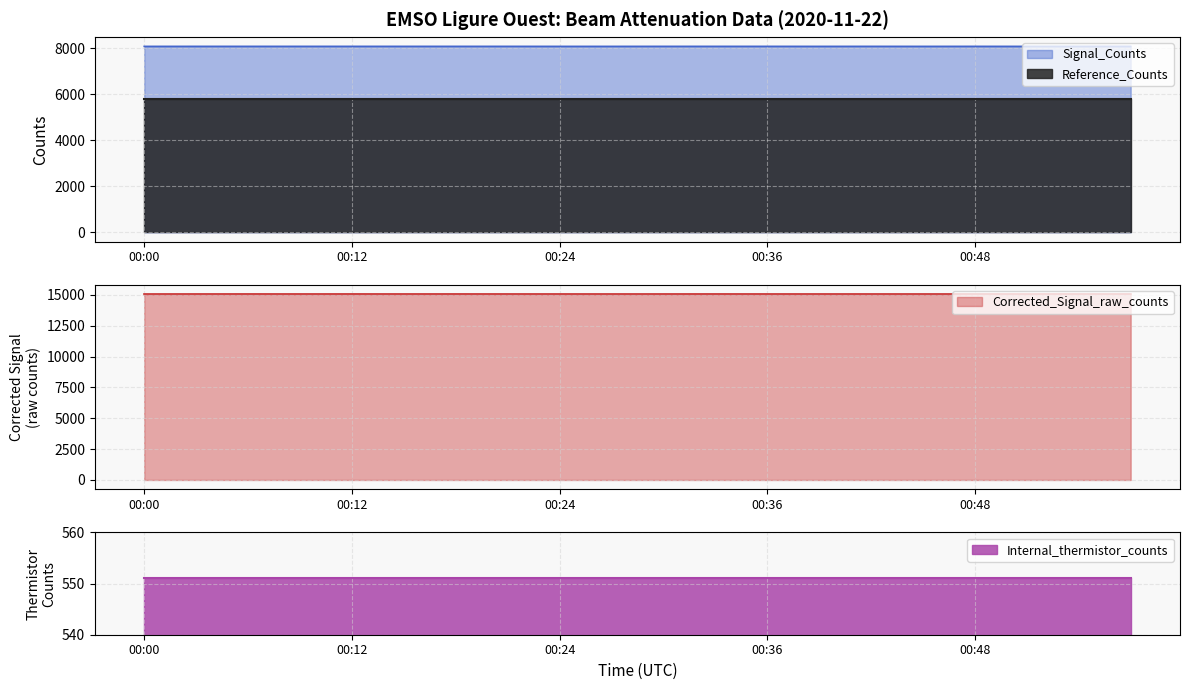

At which category is the sum across all series the highest?

00:06